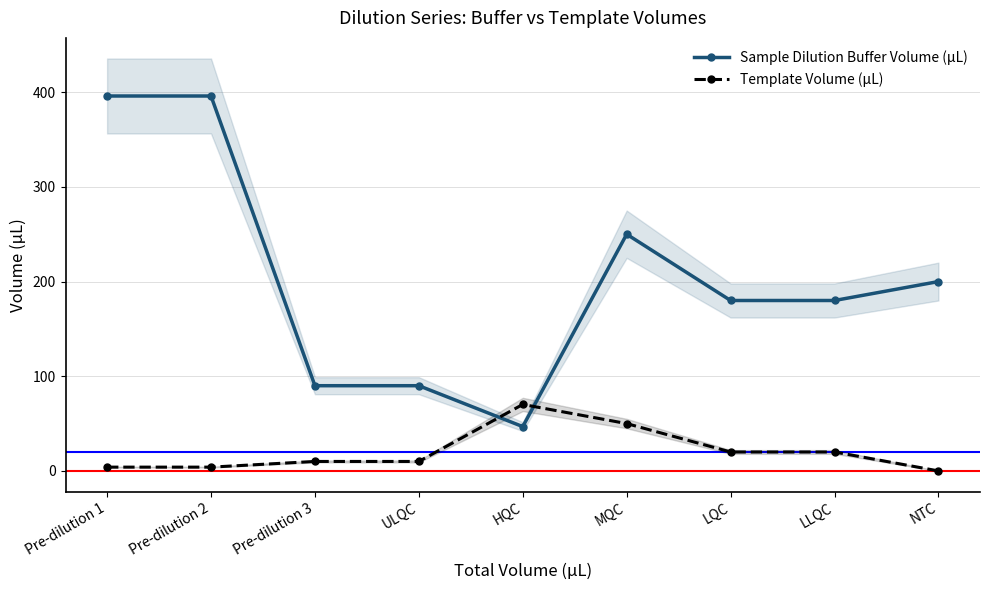

What is the label of the 3rd point from the right?

LQC